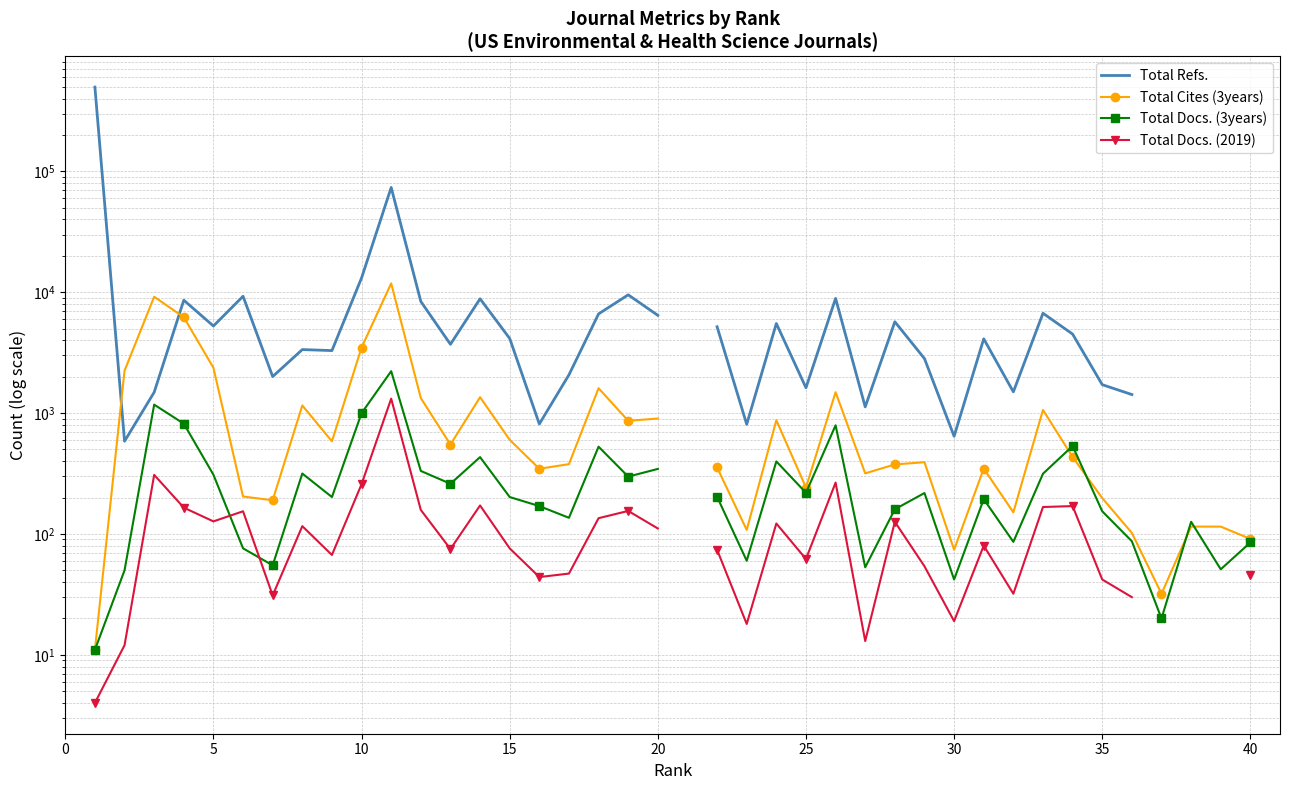

How many categories are shown in the chart?

40